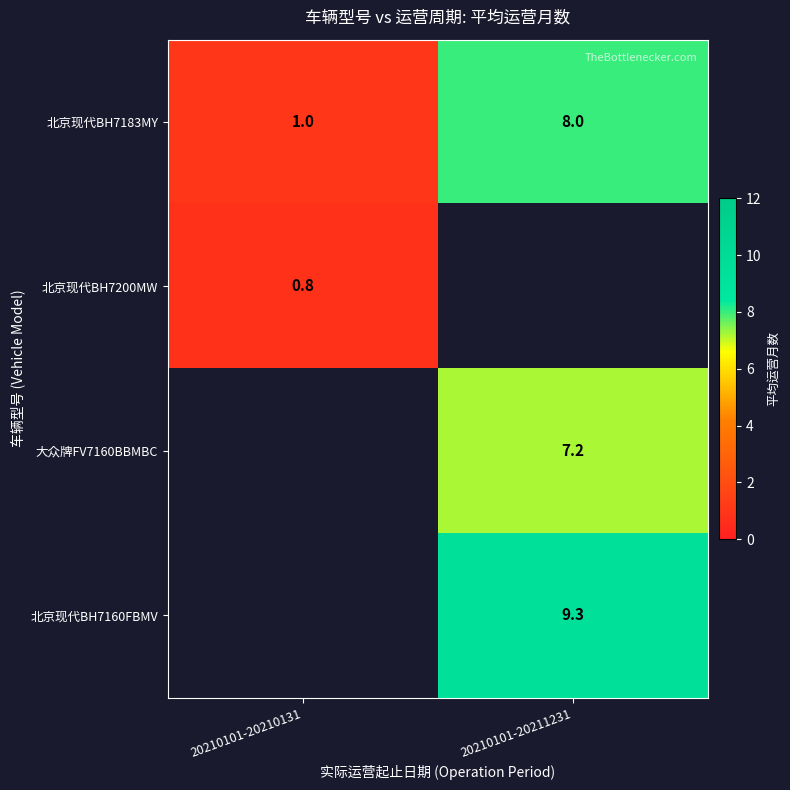

The 北京现代BH7183MY series shows 1.7 at 20210101-20210131. True or false?

False